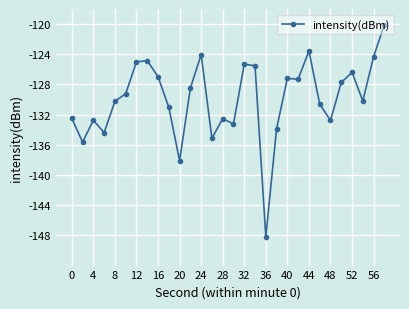

True or false: there are more than 0 points higher than both neighbors.

True